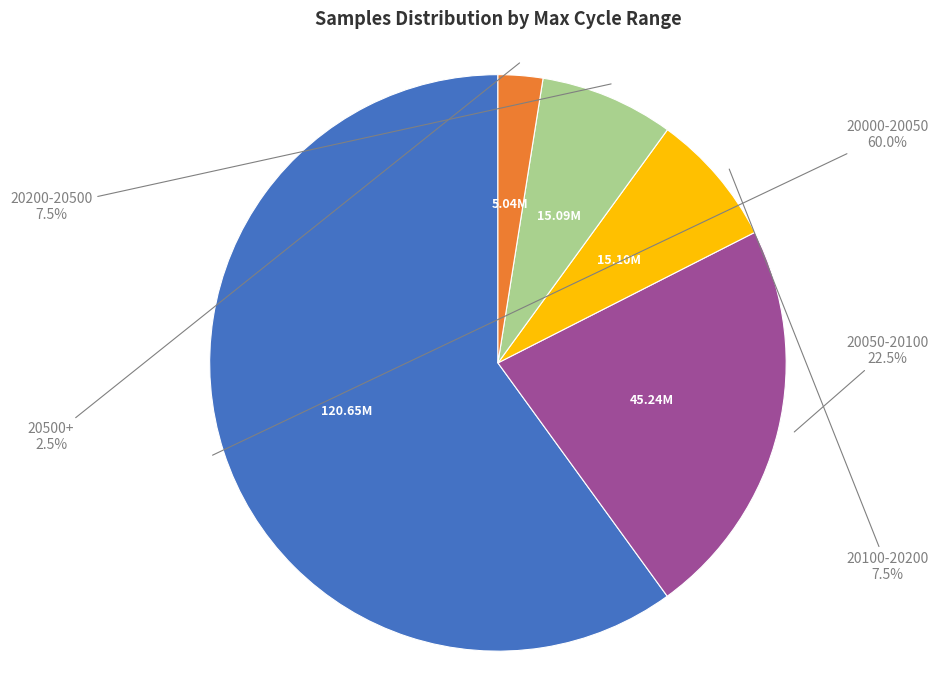

Is there a majority slice in this chart?

Yes